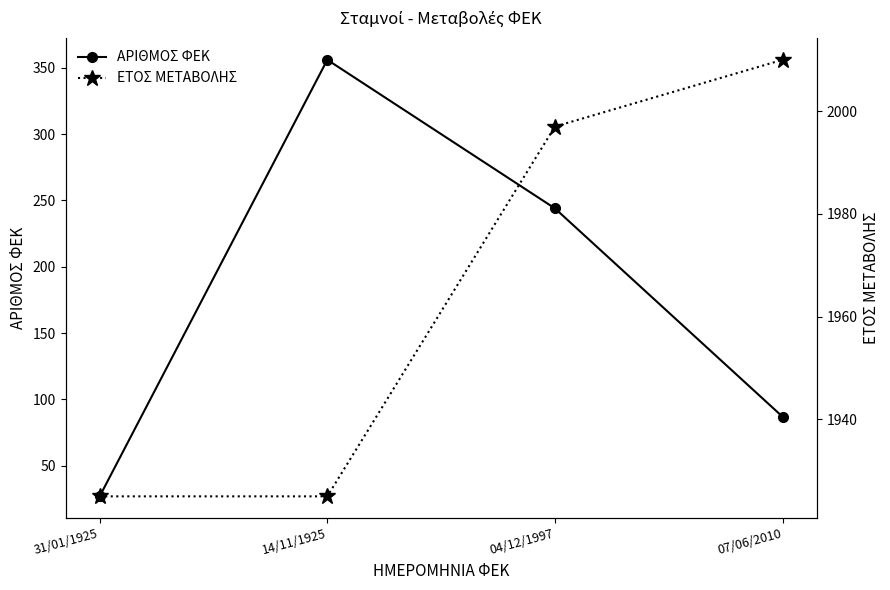

What is the value of the ΑΡΙΘΜΟΣ ΦΕΚ point at the 2nd from the left?

356